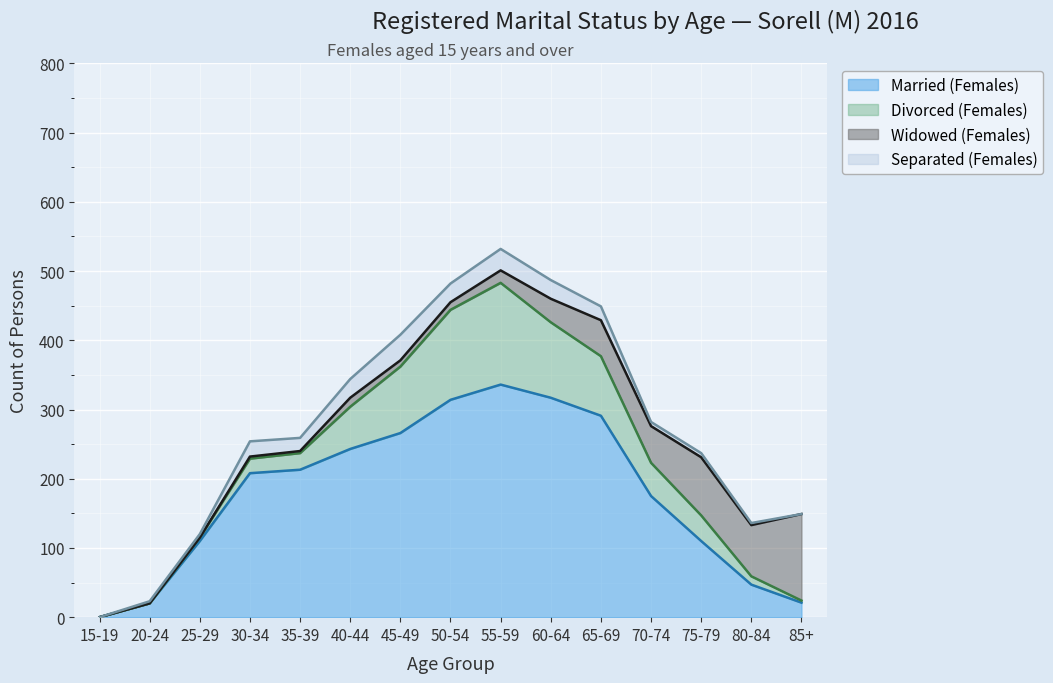

Reading right to left, what are all the values shown in this chart?

Married (Females): 21	47	110	175	291	317	336	314	266	243	213	208	110	20	0
Divorced (Females): 3	12	37	48	86	109	147	130	96	61	24	21	5	0	0
Widowed (Females): 125	74	84	53	52	34	18	11	9	13	3	3	0	0	0
Separated (Females): 0	3	6	6	20	27	31	27	37	27	19	22	5	3	0